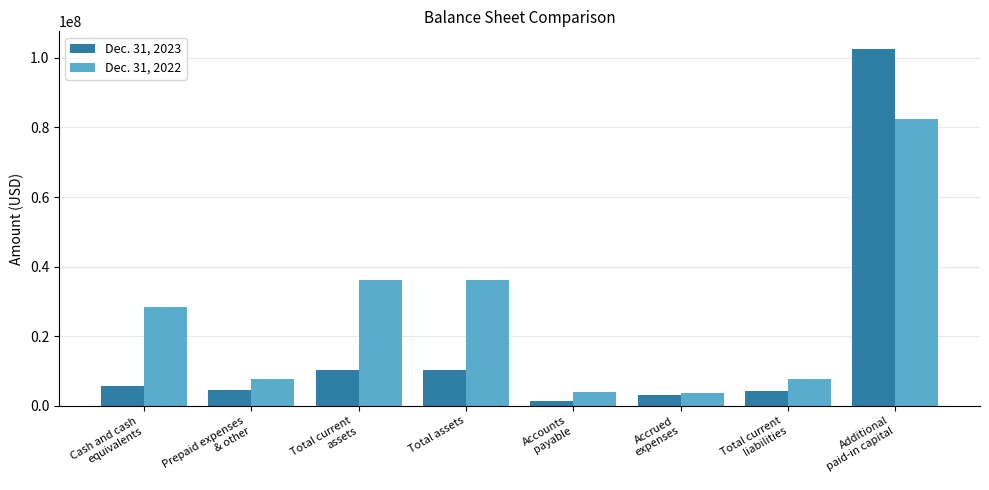

Is the value of Dec. 31, 2022 at Accrued
expenses greater than the value of Dec. 31, 2023 at Total current
assets?

No